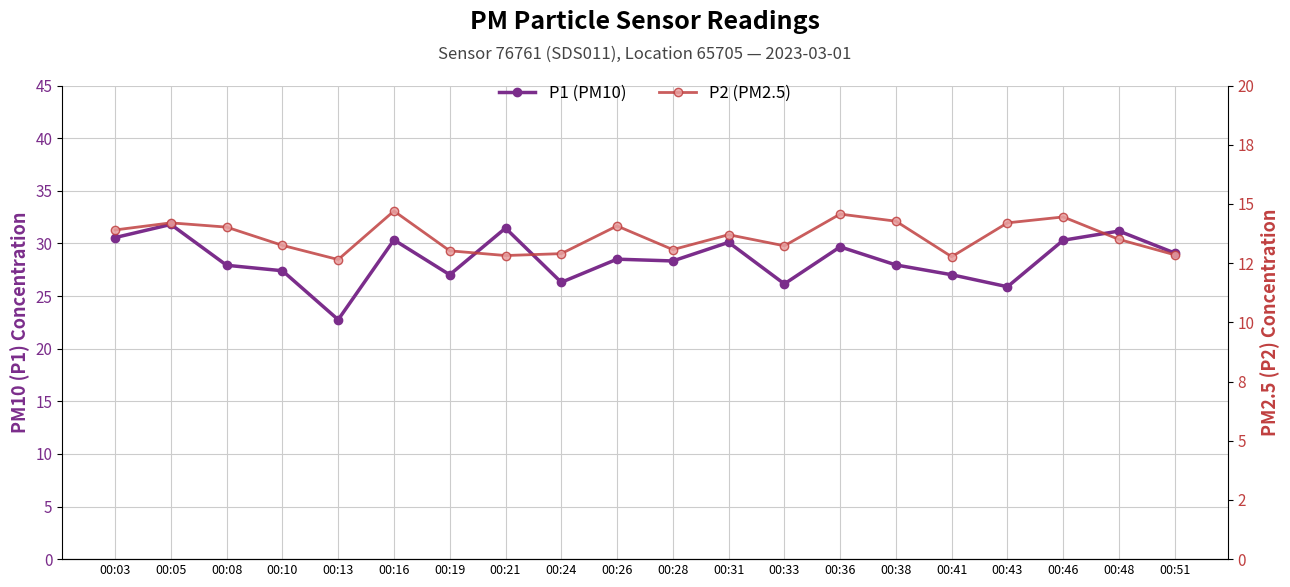

True or false: P1 (PM10) and P2 (PM2.5) intersect in this chart.

False